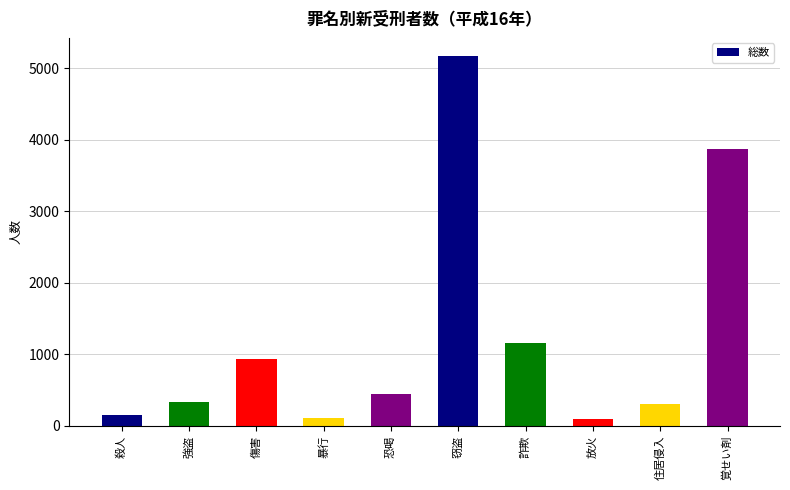

What is the sum of all values?

12555